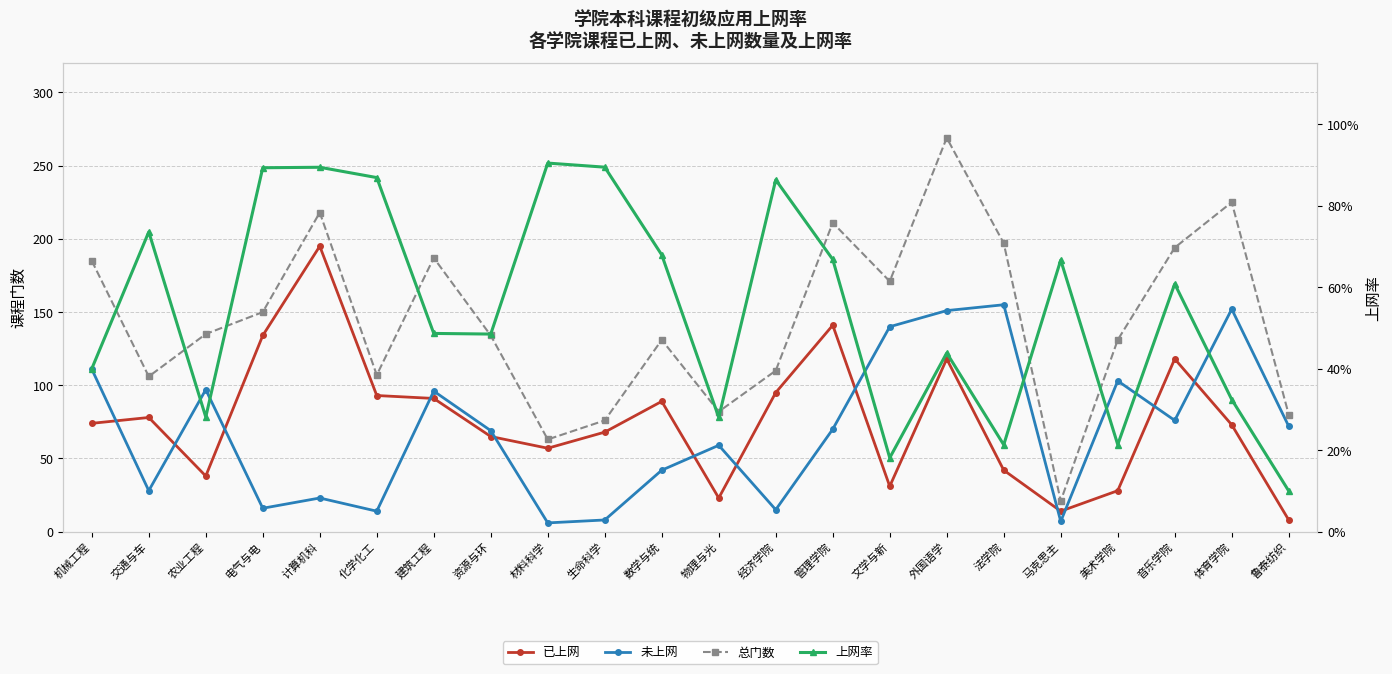

Is it true that 上网率 equals 1.0 at 管理学院?

False